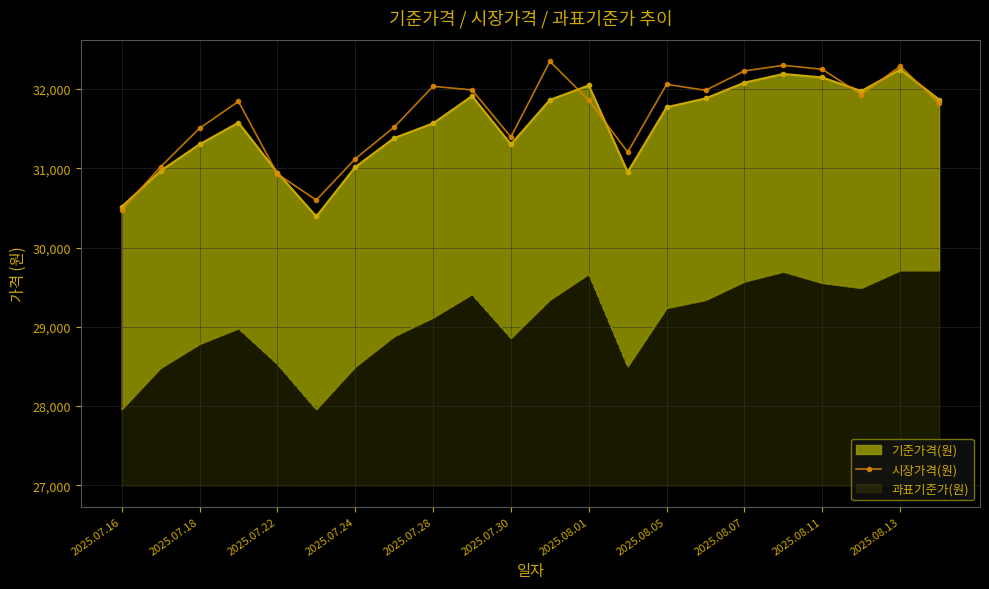

The value of 시장가격(원) at 2025.07.16 is 30475. True or false?

True